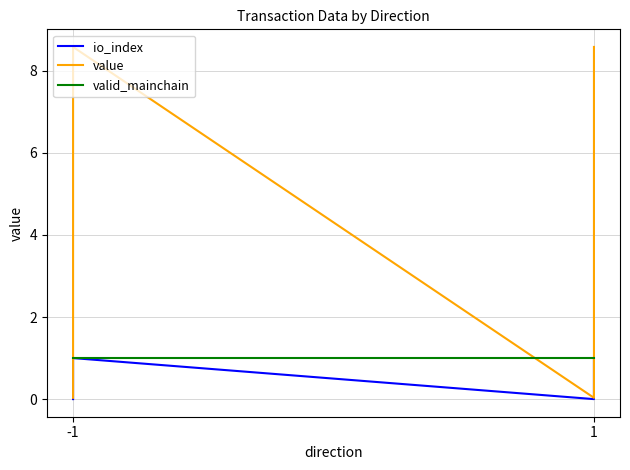

What are all the series names shown in the legend?

io_index, value, valid_mainchain